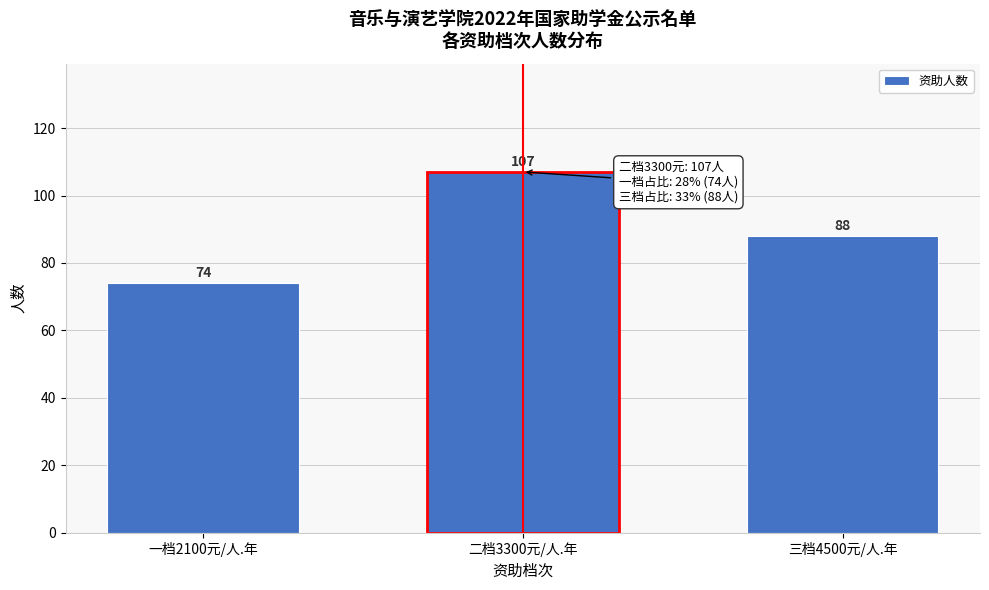

Reading left to right, transcribe all the data shown in this chart.

一档2100元/人.年=74	二档3300元/人.年=107	三档4500元/人.年=88